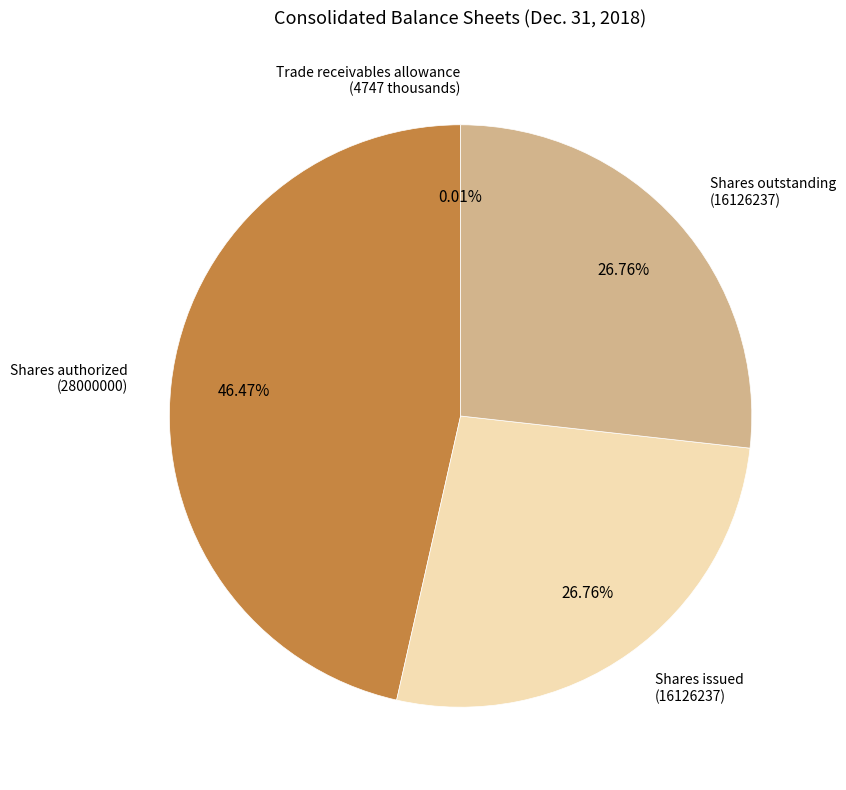

Is there any slice that represents more than half of the pie?

No